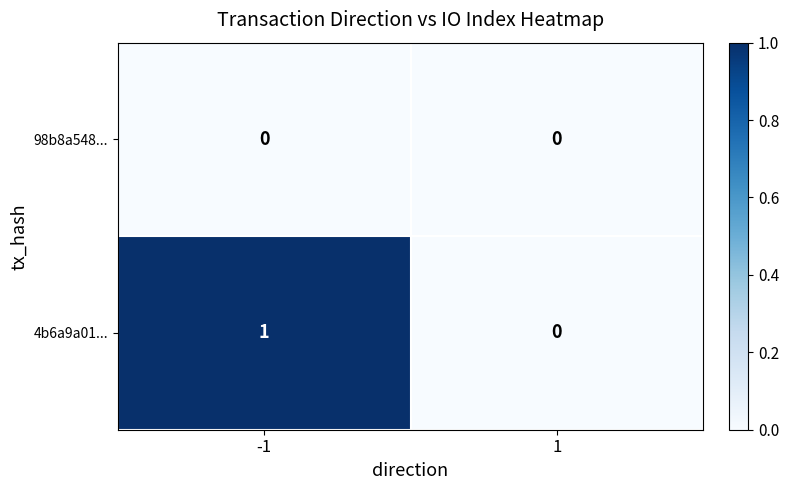

List the series in order of their peak value, highest first.

4b6a9a01..., 98b8a548...